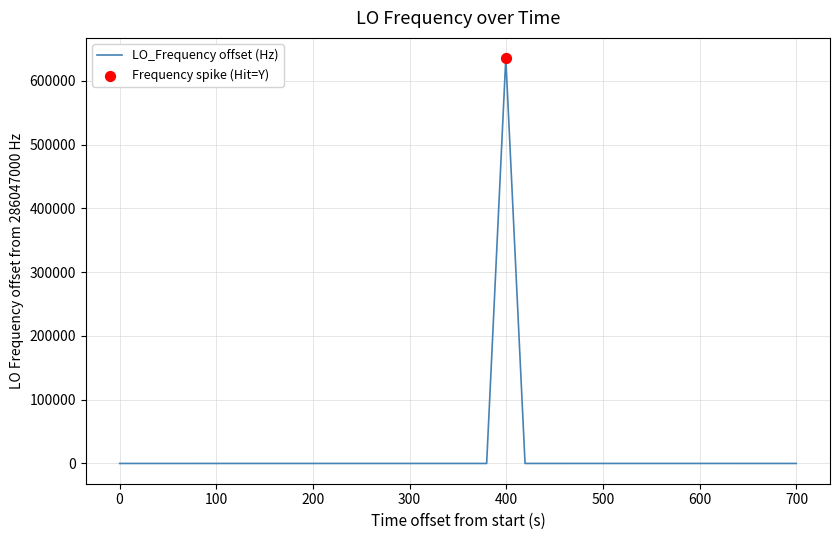

What is the maximum value shown in the chart?

635706.0